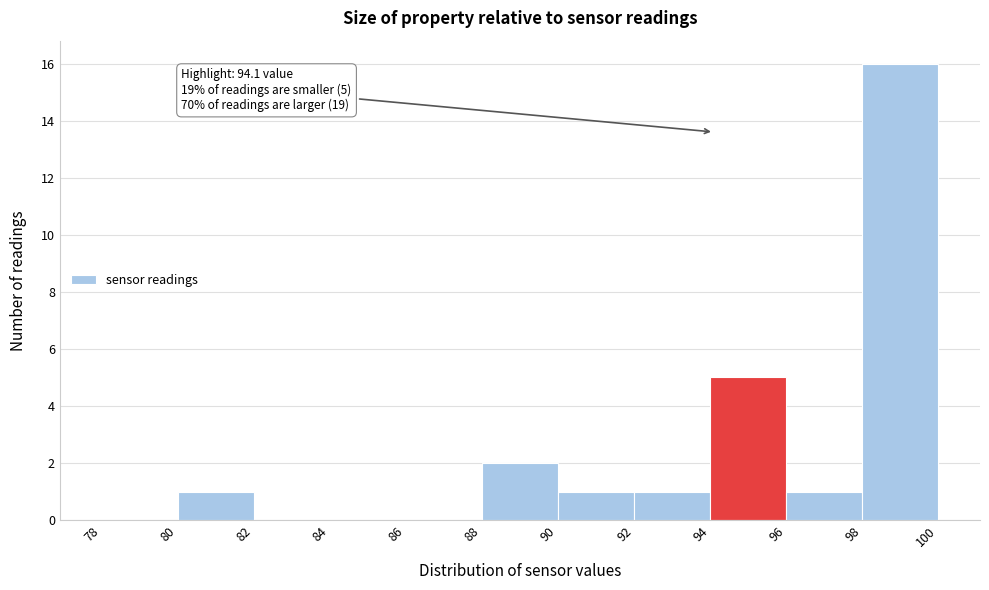

Over which range of the x-axis is the bar tallest?

98 to 100